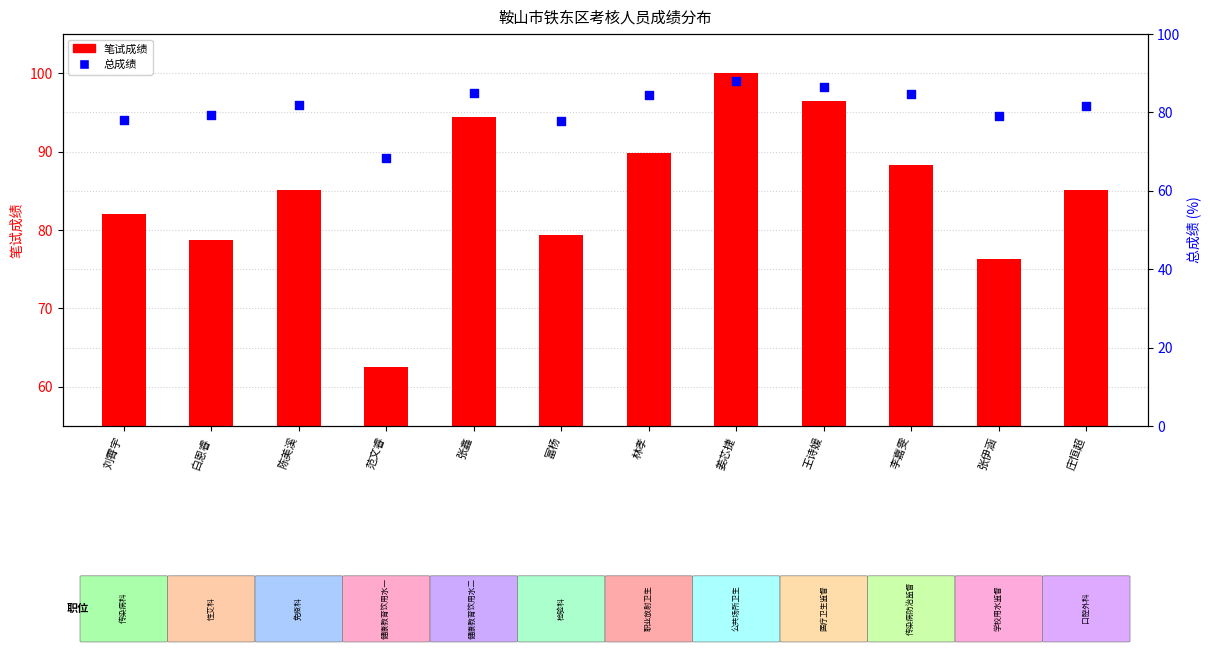

What are all the series names shown in the legend?

笔试成绩, 总成绩